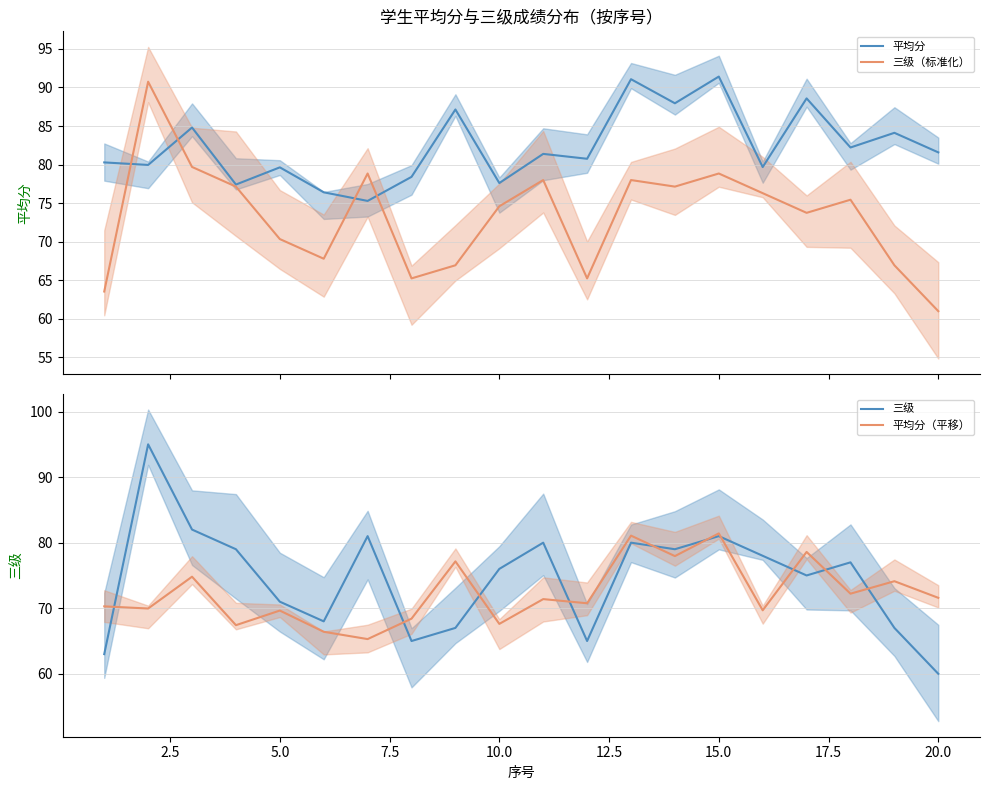

How many series are shown in this chart?

4